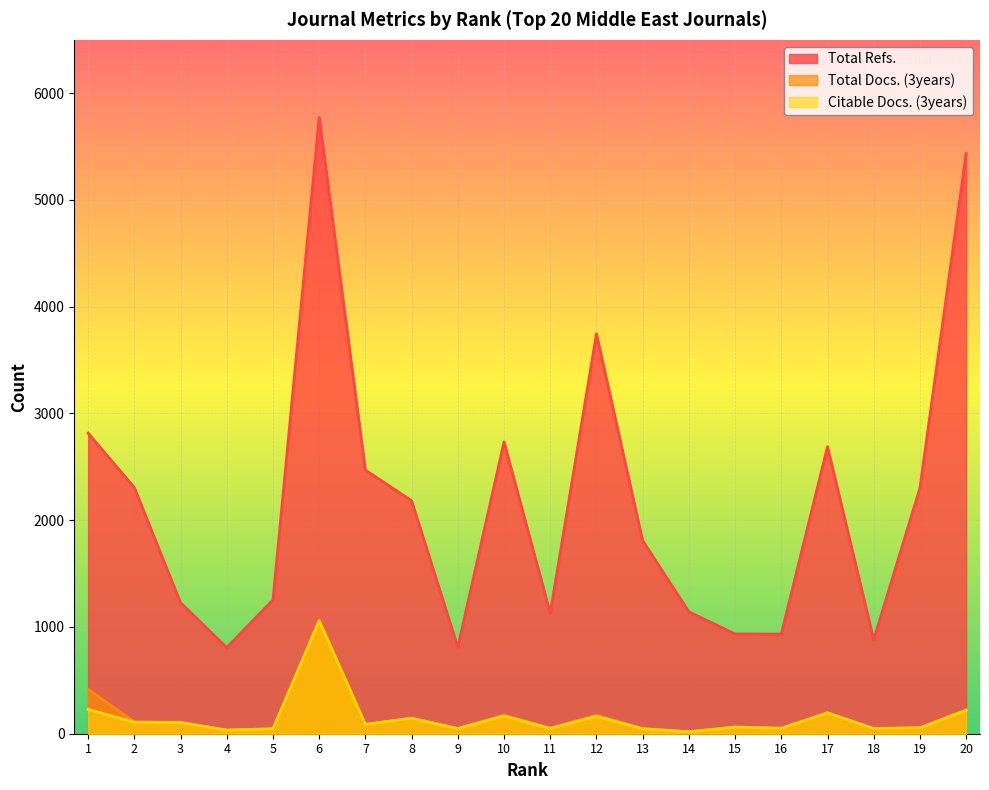

Which has a higher value, 2 or 20?

20